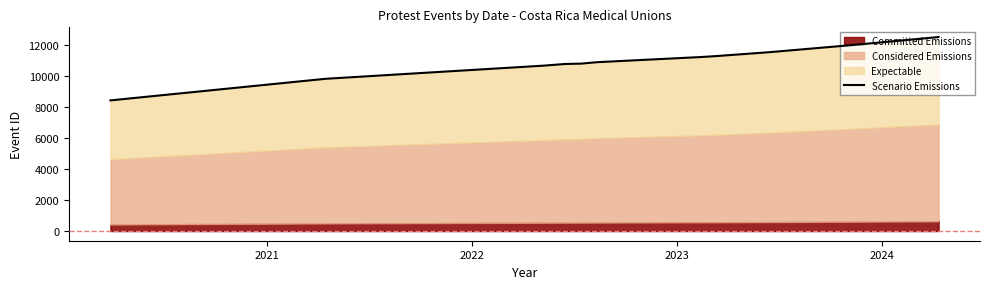

What is the difference between the second highest and minimum values?

4085